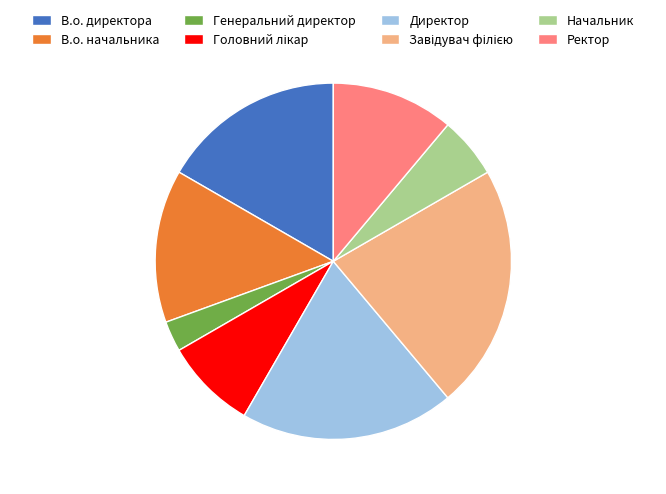

Does any single category account for the majority?

No